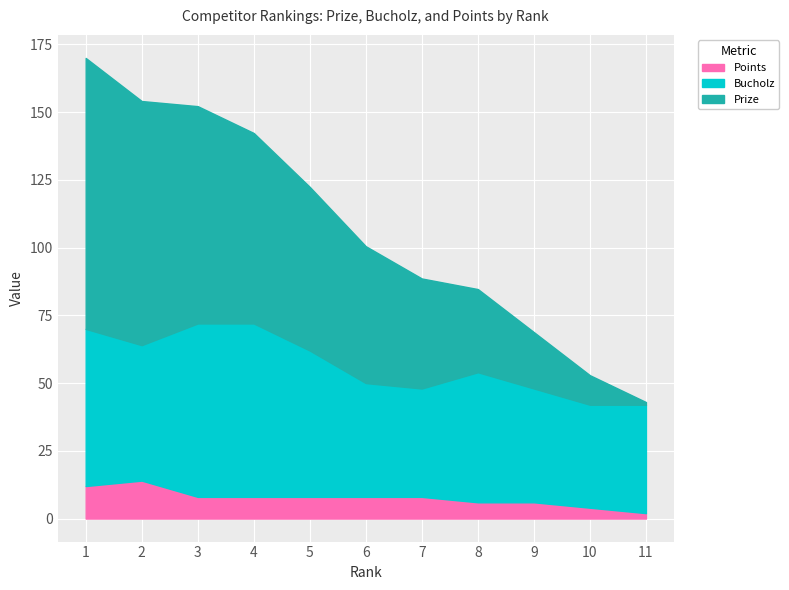

True or false: Points and Bucholz cross at least once.

False